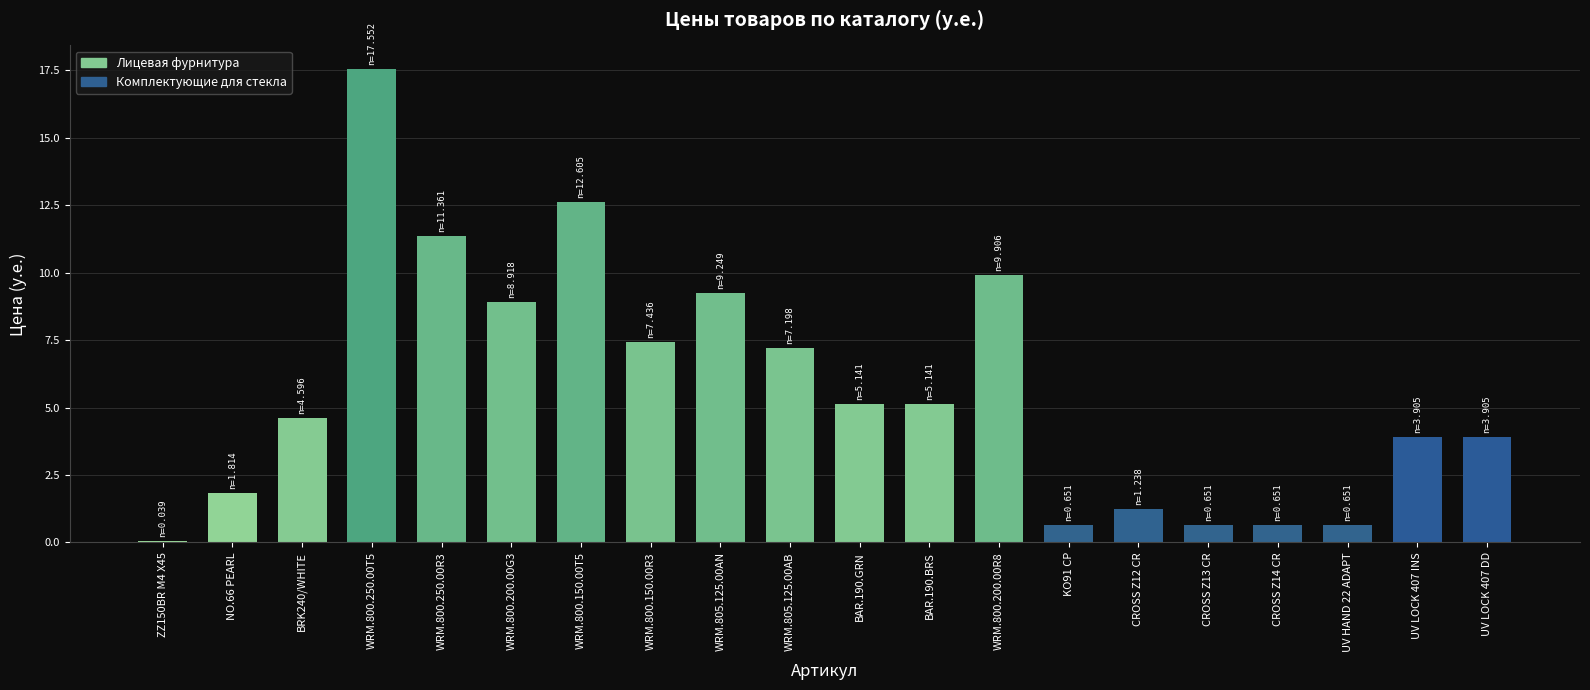

What is the change in value from WRM.805.125.00AN to KO91 CP?

-8.6